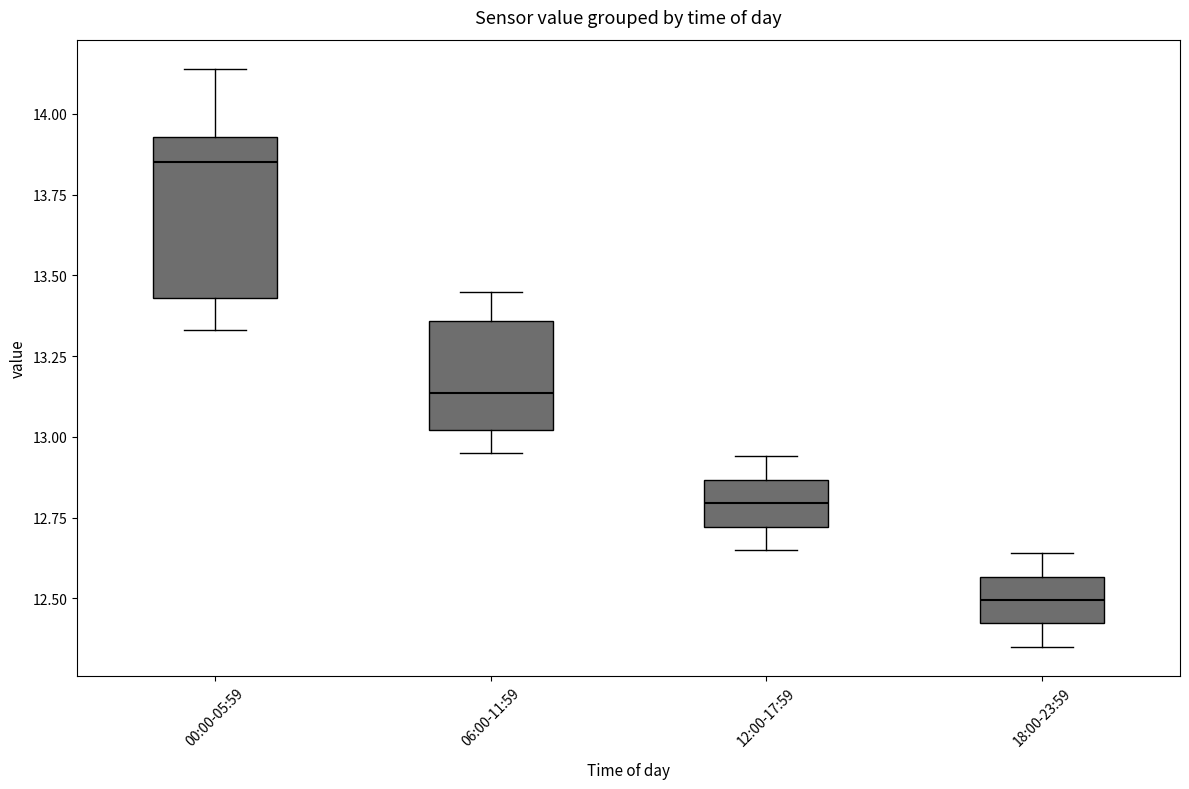

Where is the lower edge of the box for 12:00-17:59 on the y-axis? The values are not printed on the chart, so give them approximately, as read against the axis.

12.70